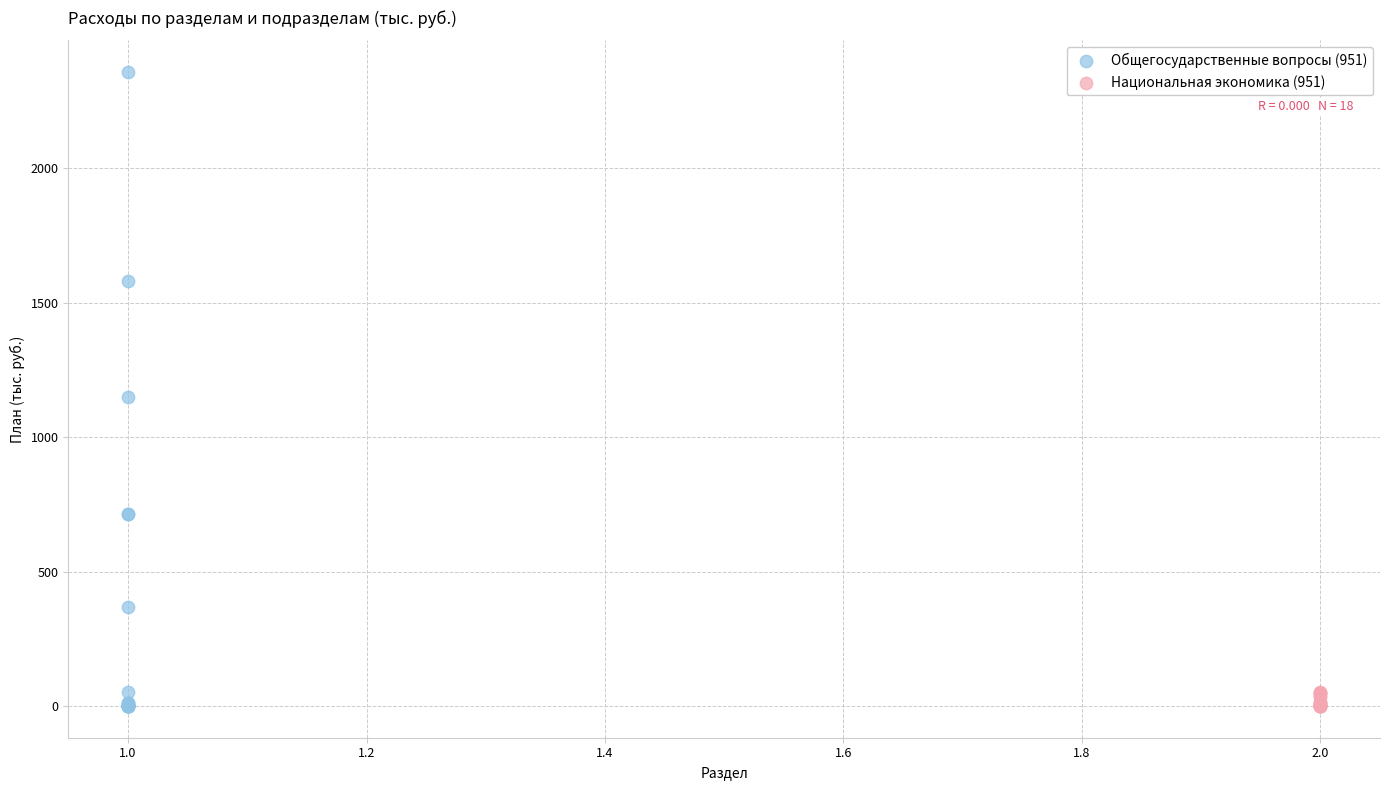

Which series contains the highest Y value?

Общегосударственные вопросы (951)